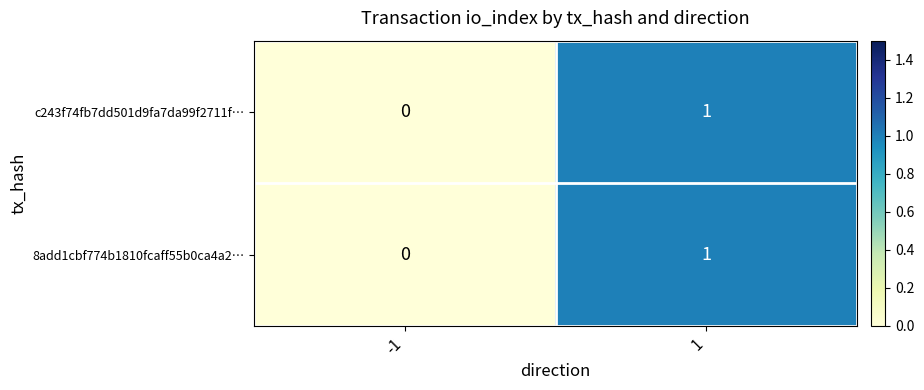

At which category is the sum across all series the highest?

1